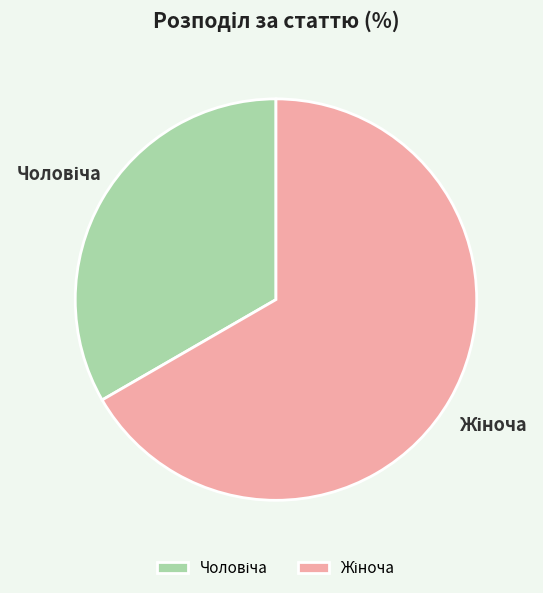

Is there a majority slice in this chart?

Yes